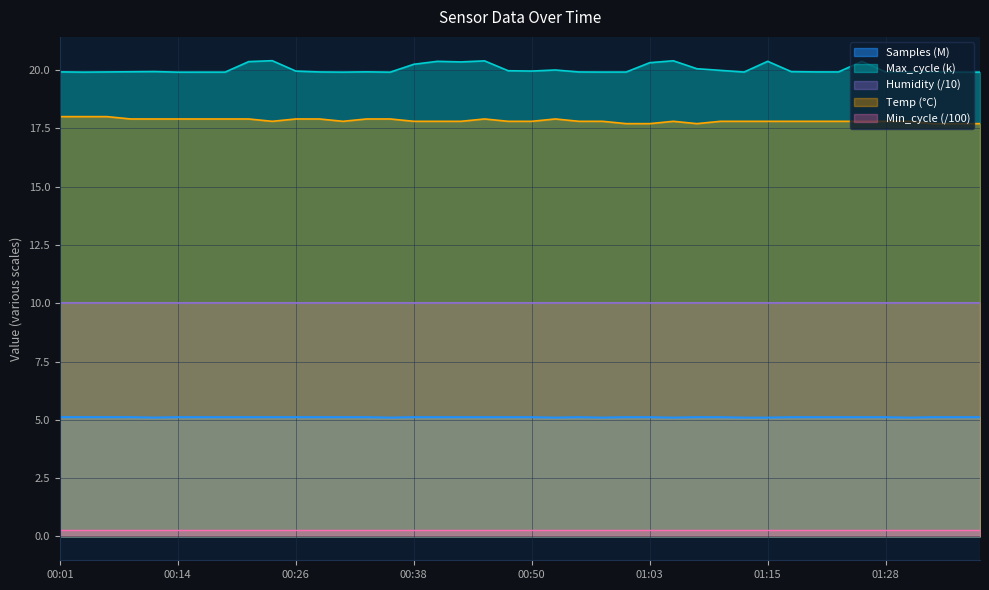

Where is Temp nearest to the value 17?

01:00